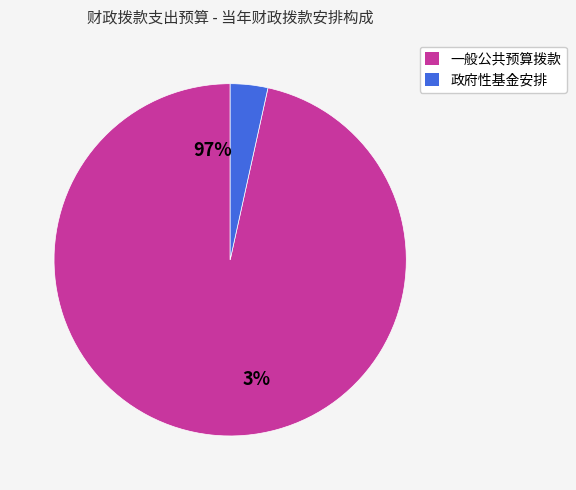

What is the ratio of the value at 一般公共预算拨款 to the value at 政府性基金安排?

28.0